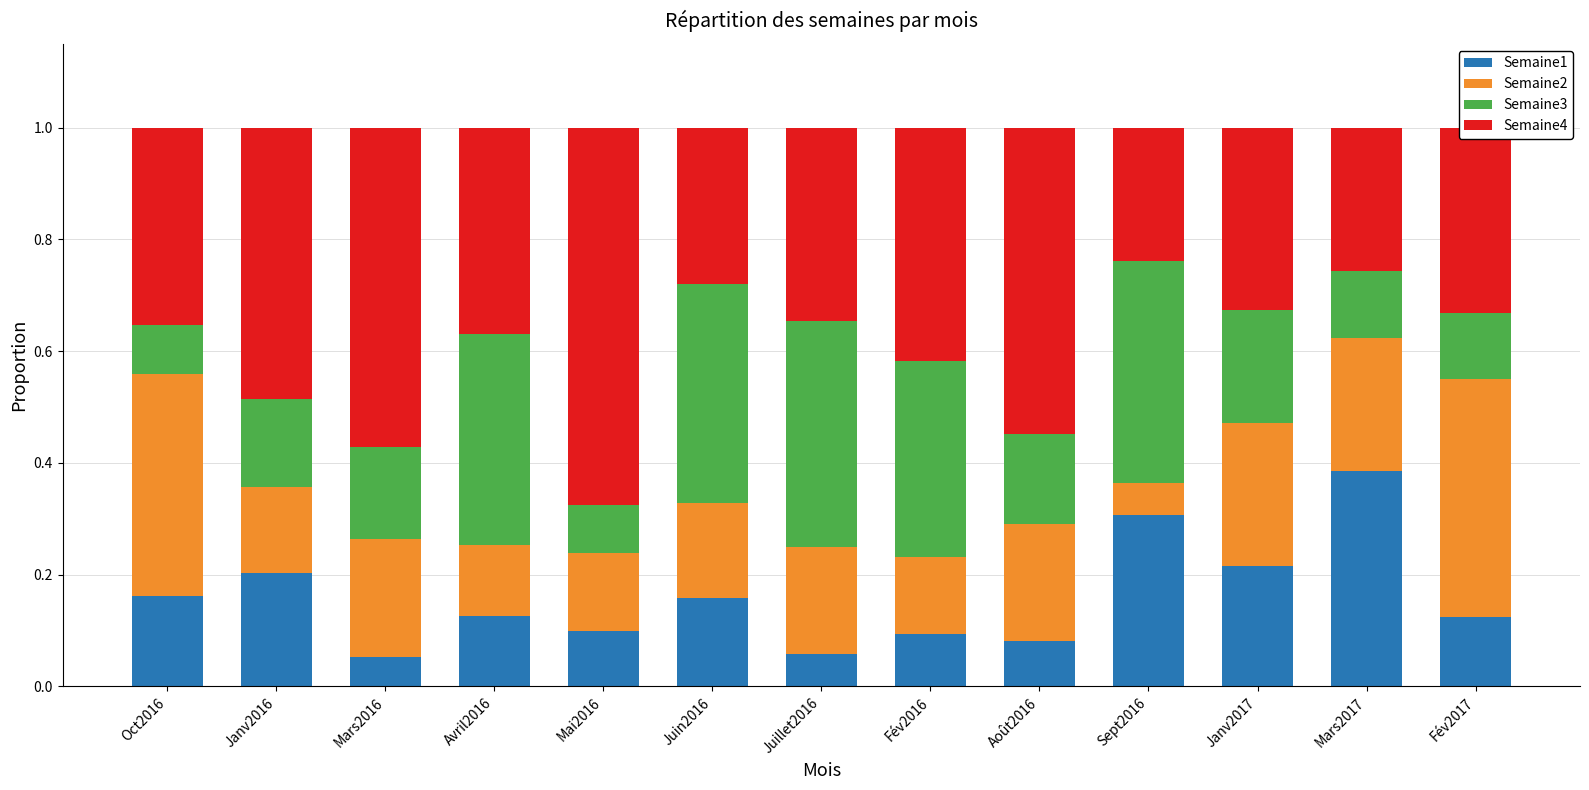

What are all the series names shown in the legend?

Semaine1, Semaine2, Semaine3, Semaine4